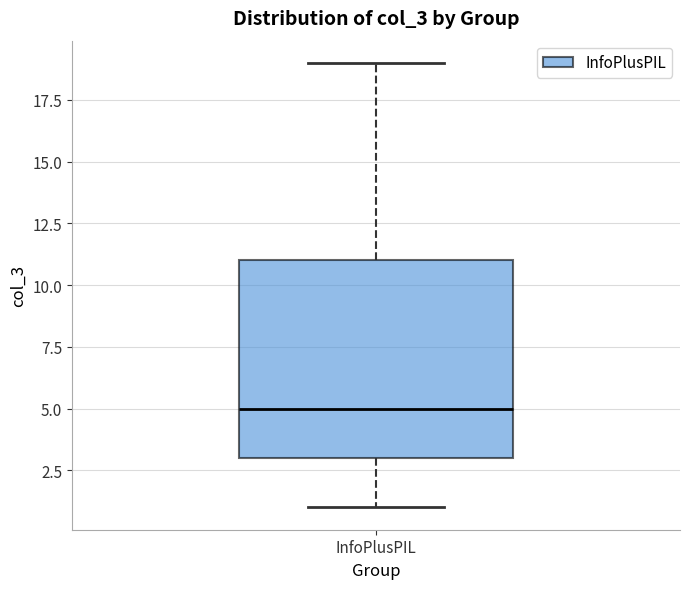

Where does the median line of the box for InfoPlusPIL sit on the y-axis? The values are not printed on the chart, so give them approximately, as read against the axis.

5